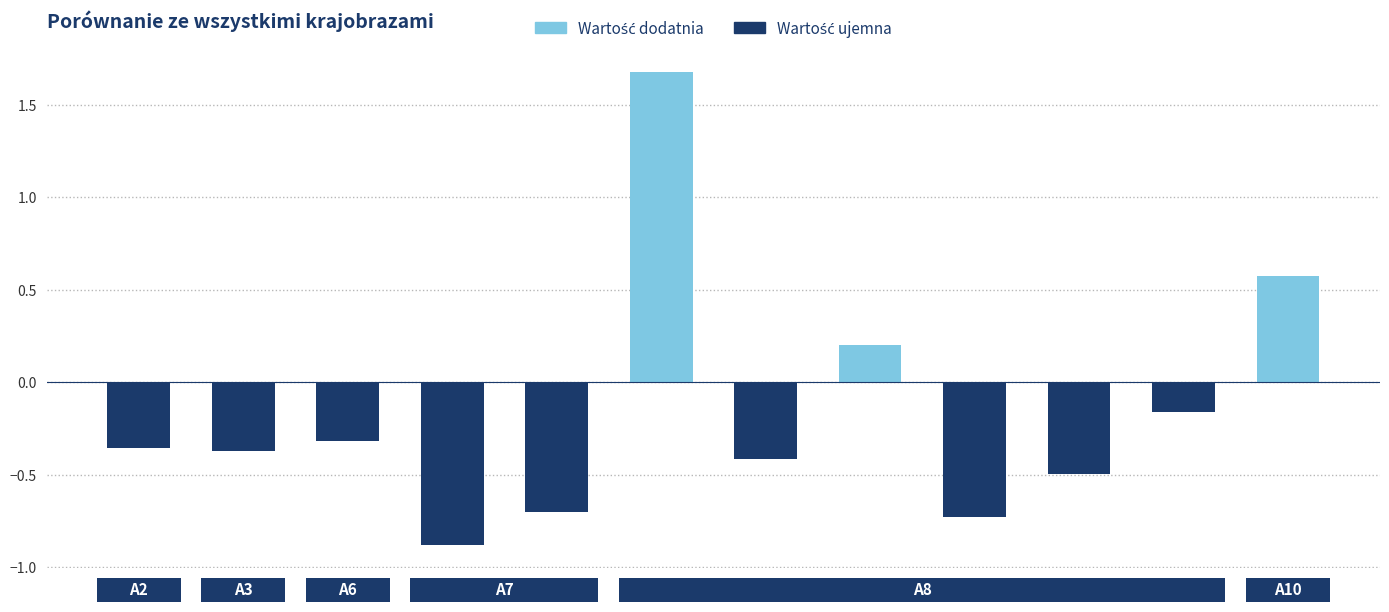

What is the value of the 12th bar from the left?

0.6